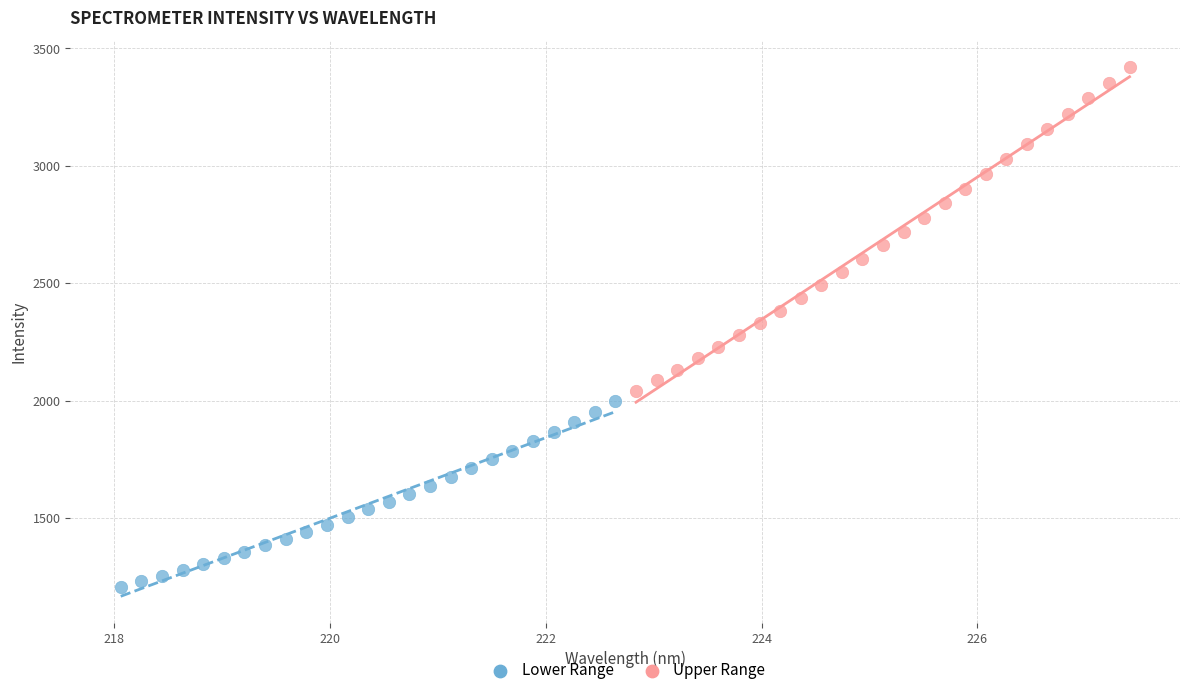

Which series has the largest Y range (max minus min)?

Upper Range